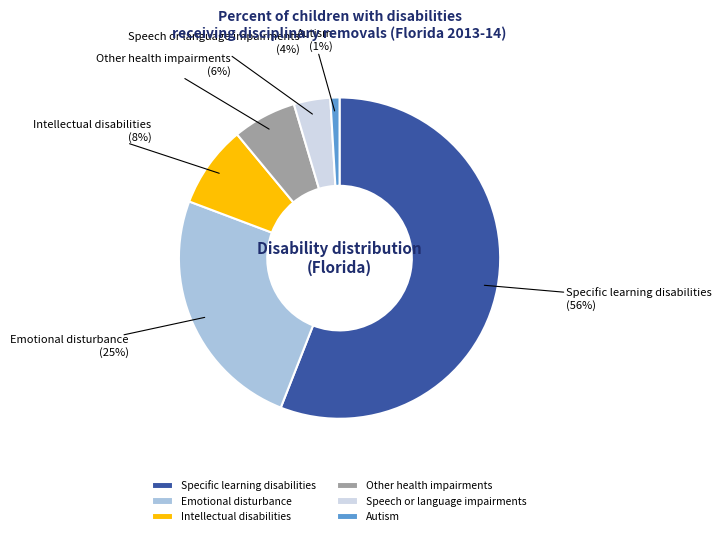

What is the largest slice in the pie chart?

Specific learning disabilities